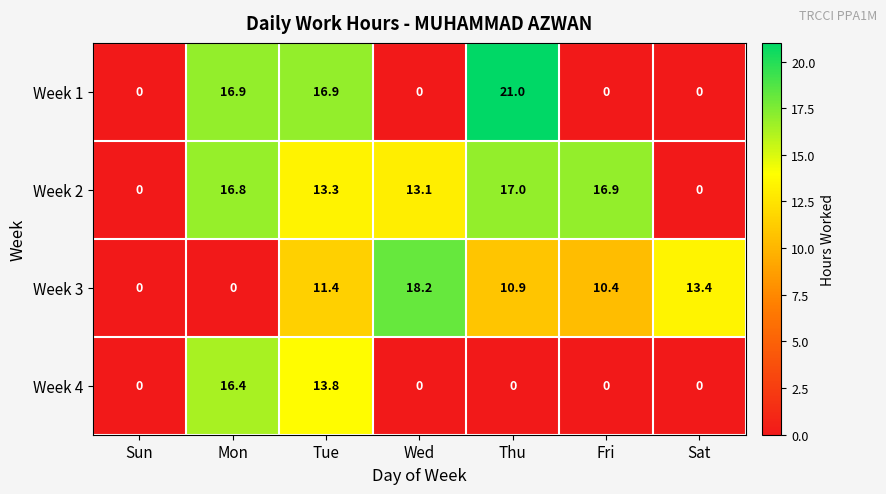

Is it true that Week 1 equals 0.0 at Sat?

True